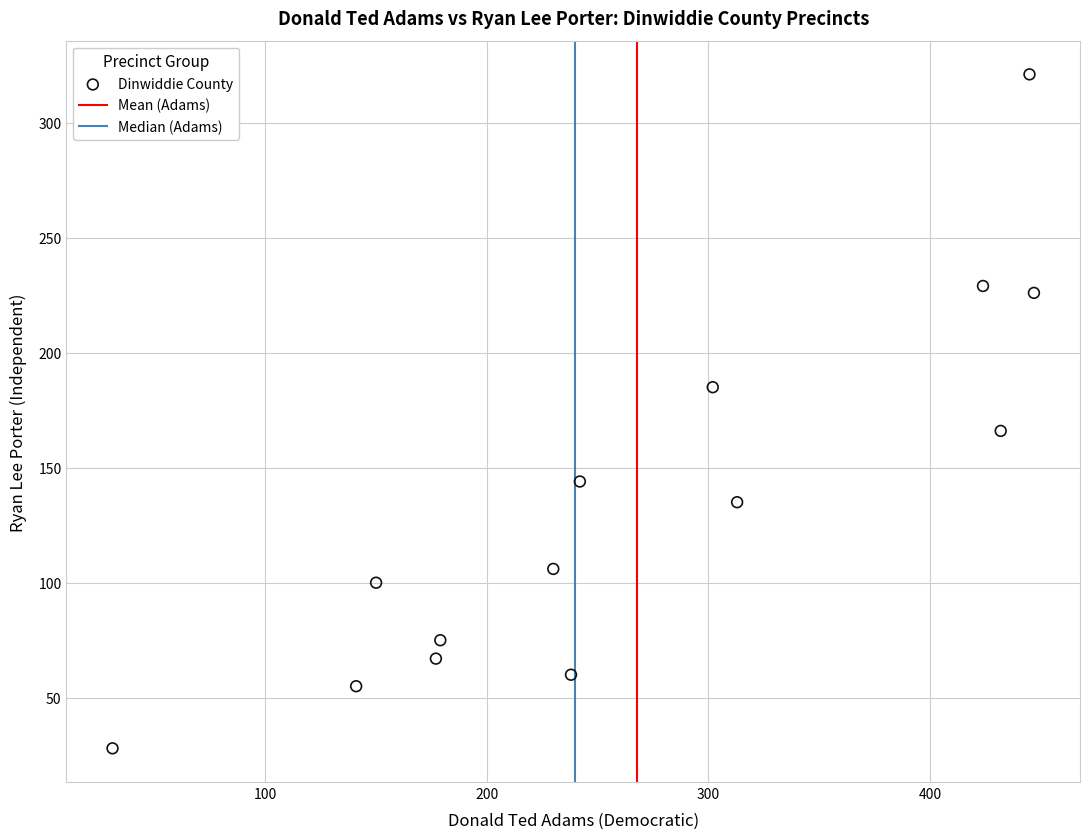

What is the range of X values (max minus min)?

416